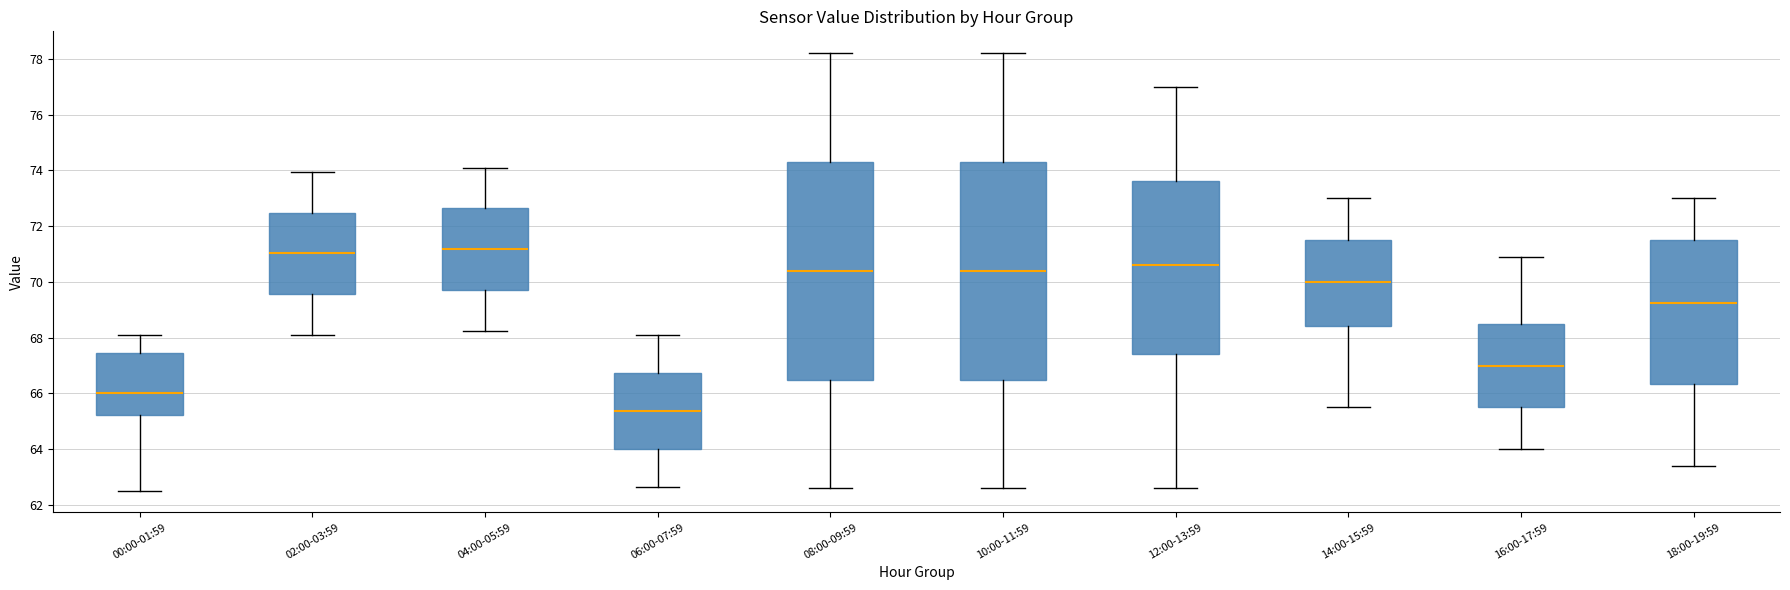

Reading left to right, transcribe this box plot: for each box, give where its median line is, the range the box spans, and where its two whiskers end, as read against the y-axis. The values are not printed on the chart, so give them approximately, as read against the axis.

00:00-01:59: median 66.0, box 65.2 to 67.4, whiskers 62.6 to 68.2
02:00-03:59: median 71.0, box 69.6 to 72.4, whiskers 68.2 to 74.0
04:00-05:59: median 71.2, box 69.8 to 72.6, whiskers 68.2 to 74.2
06:00-07:59: median 65.4, box 64.0 to 66.8, whiskers 62.6 to 68.2
08:00-09:59: median 70.4, box 66.6 to 74.4, whiskers 62.6 to 78.2
10:00-11:59: median 70.4, box 66.6 to 74.4, whiskers 62.6 to 78.2
12:00-13:59: median 70.6, box 67.4 to 73.6, whiskers 62.6 to 77.0
14:00-15:59: median 70.0, box 68.4 to 71.6, whiskers 65.6 to 73.0
16:00-17:59: median 67.0, box 65.6 to 68.6, whiskers 64.0 to 71.0
18:00-19:59: median 69.2, box 66.4 to 71.6, whiskers 63.4 to 73.0